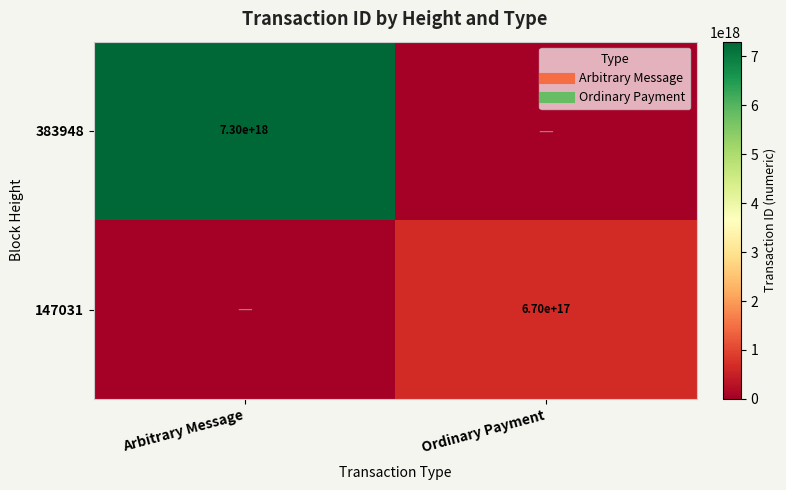

What is the average value of the 383948 series?

3650766046538302976